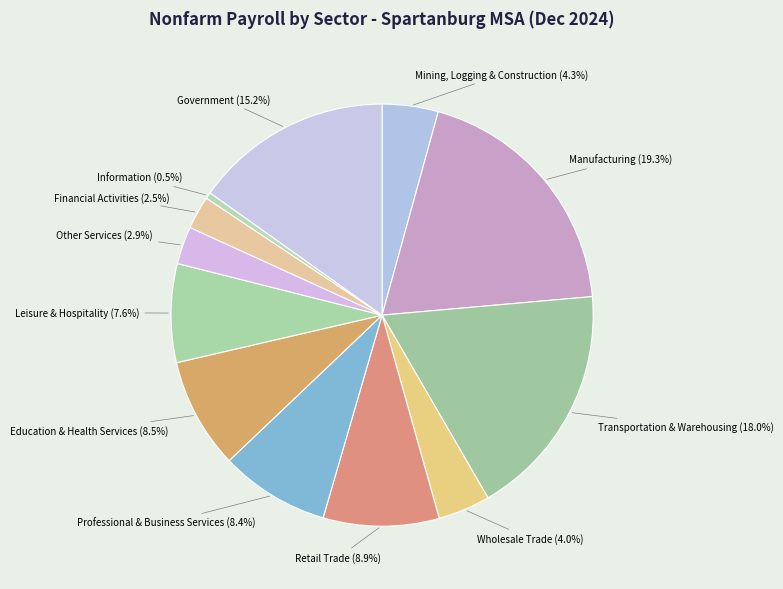

Which has a higher value, Professional & Business Services or Other Services?

Professional & Business Services